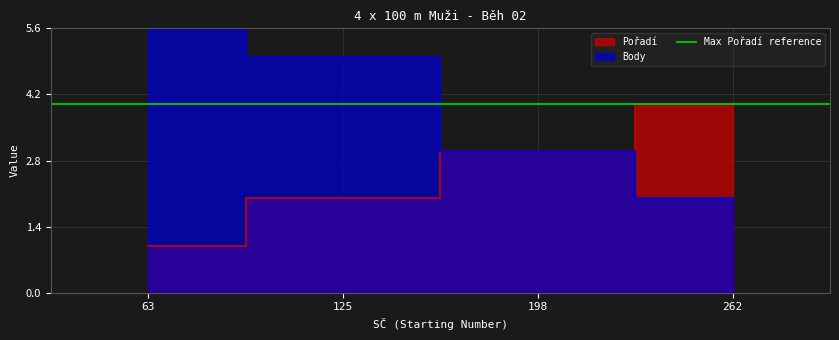

Rank the categories by Body value from lowest to highest.

262, 198, 125, 63